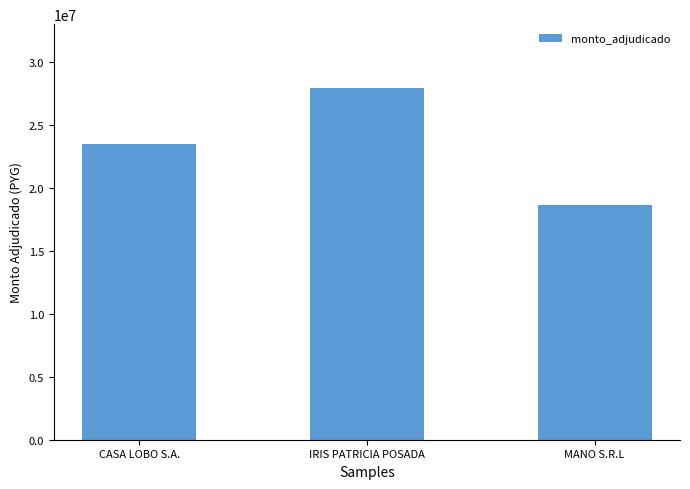

Which category has the lowest value across all series?

MANO S.R.L